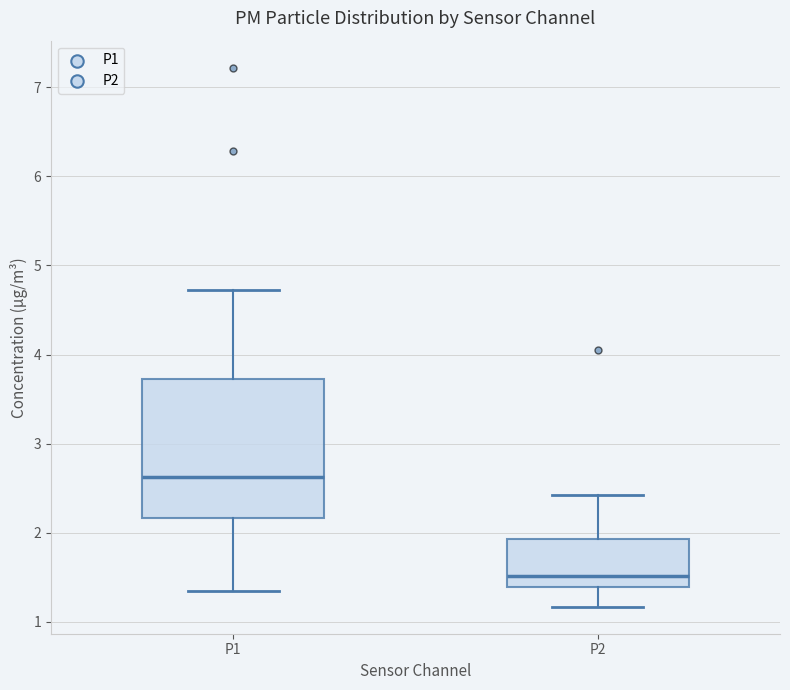

Reading left to right, read every box against the y-axis: the position of its median line, the range the box covers, and the ends of its whiskers. The values are not printed on the chart, so give them approximately, as read against the axis.

P1: median 2.6, box 2.2 to 3.7, whiskers 1.4 to 4.7
P2: median 1.5, box 1.4 to 1.9, whiskers 1.2 to 2.4